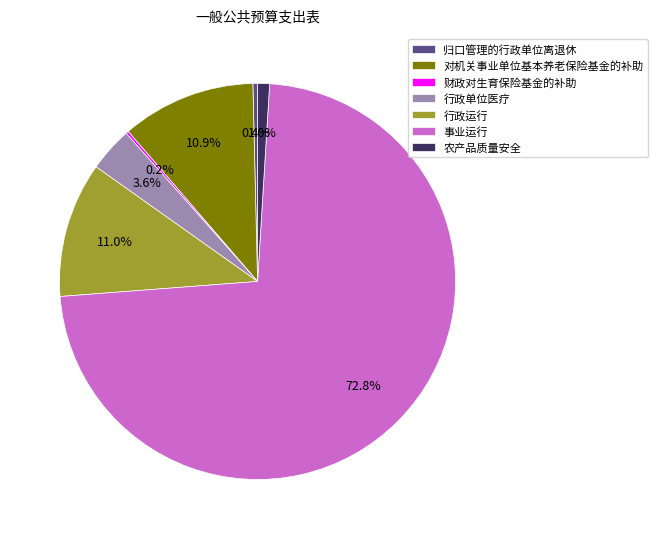

Combined, do 行政单位医疗 and 行政运行 account for over 50%?

No